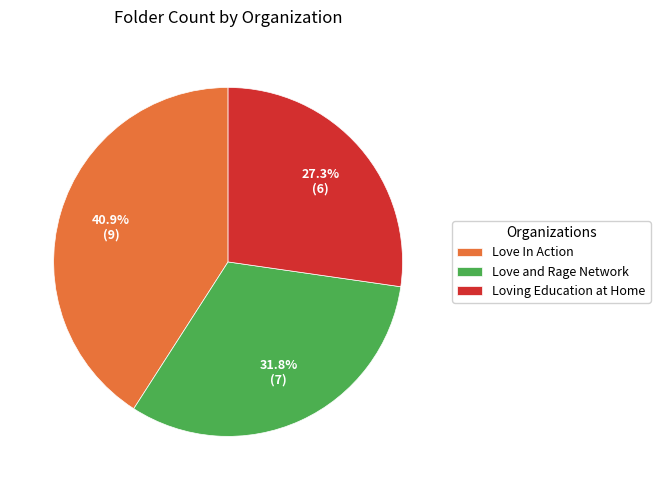

Approximately how many times larger is the value at Loving Education at Home compared to Love In Action?

0.7